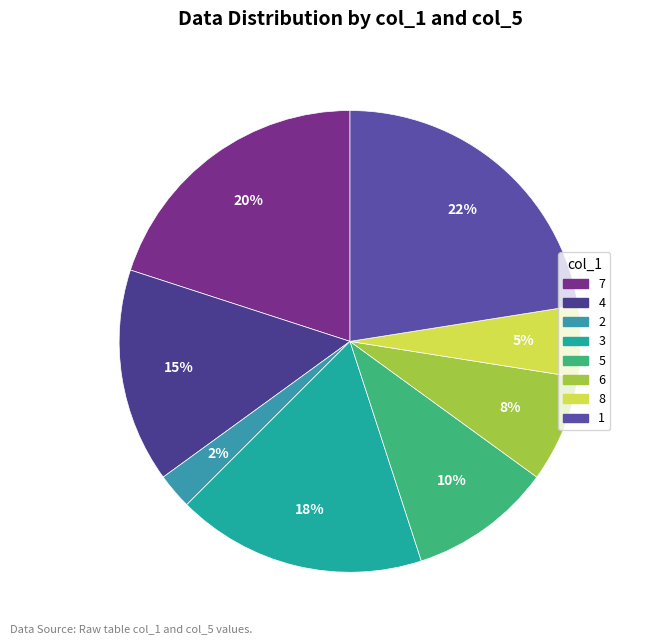

How many slices are in this pie chart?

8